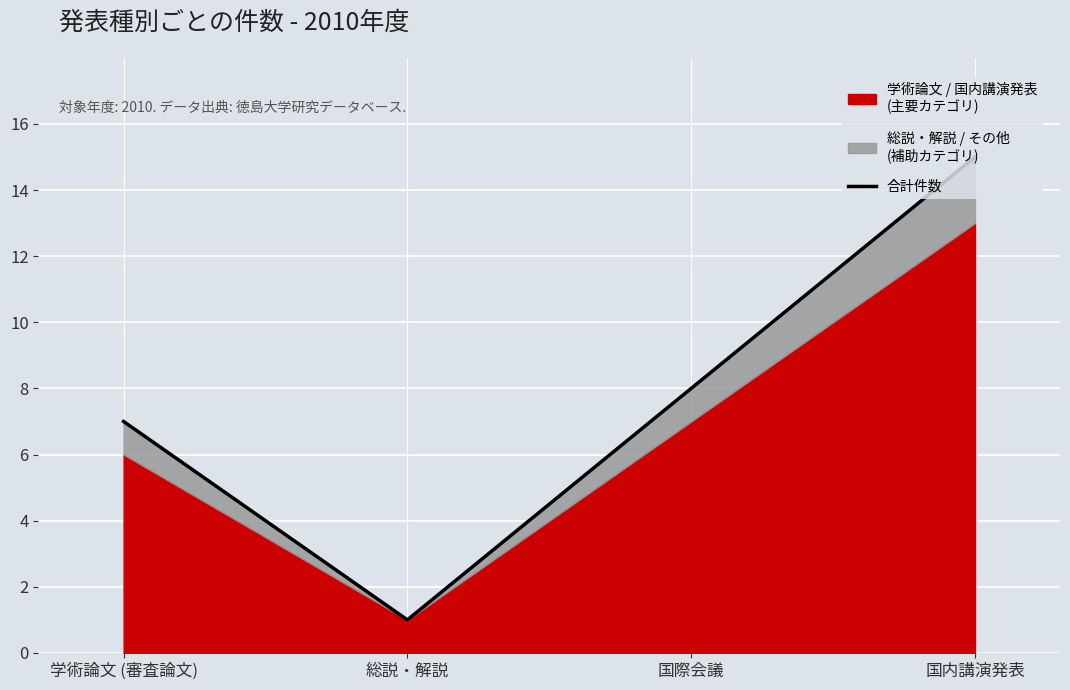

List the labels in order of value, largest first.

国内講演発表, 国際会議, 学術論文 (審査論文), 総説・解説